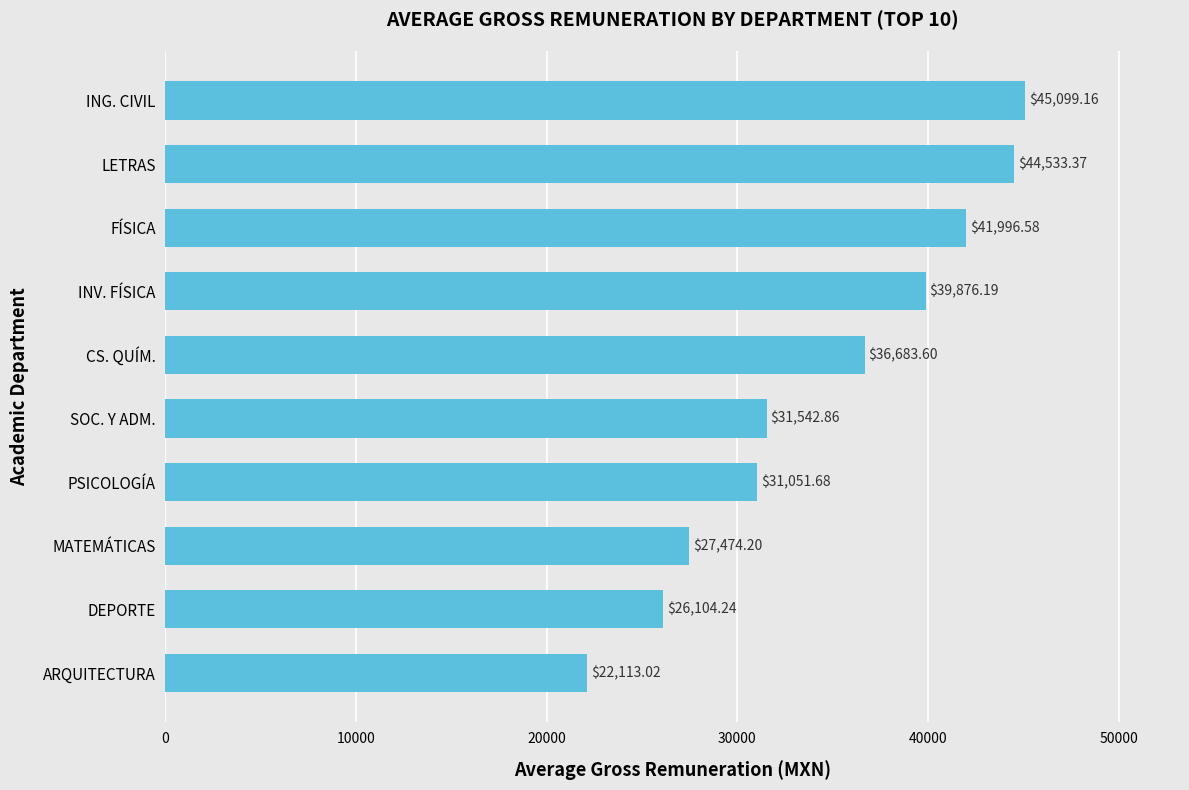

Which has a higher value, FÍSICA or CS. QUÍM.?

FÍSICA